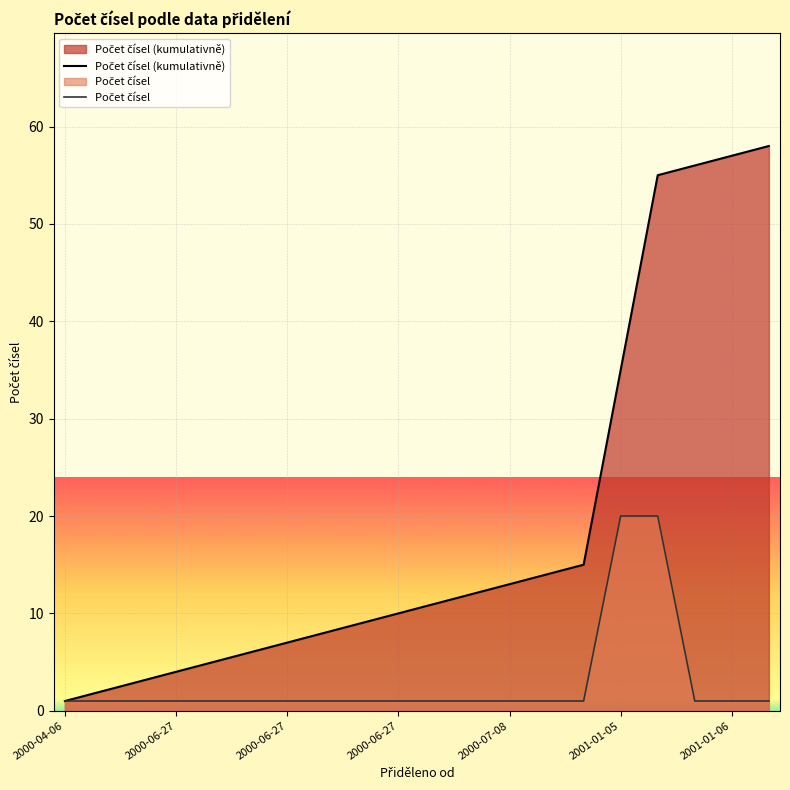

Is the value of Počet čísel at 8 greater than the value of Počet čísel (kumulativně) at 11?

No